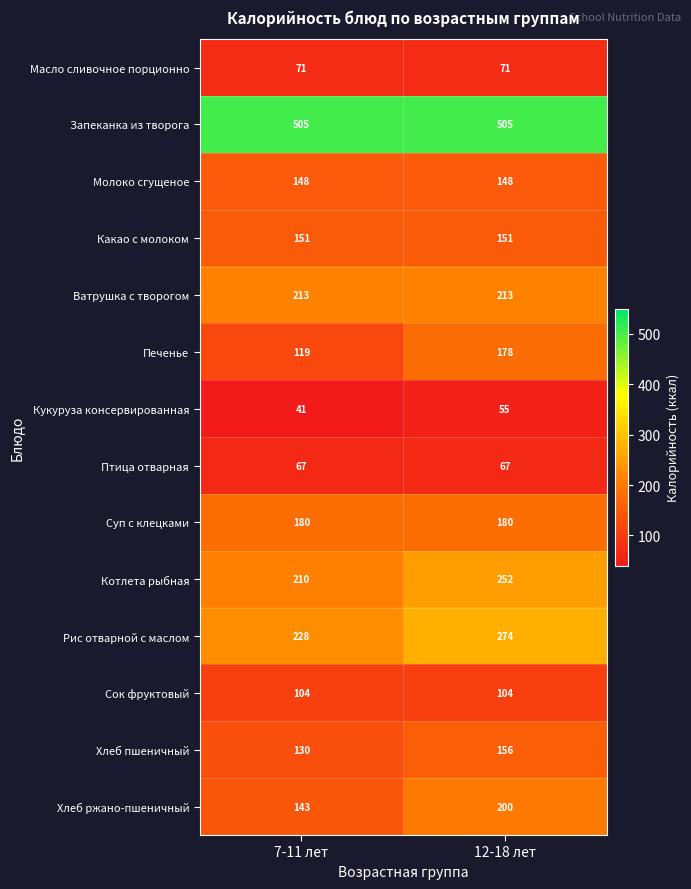

Reading left to right, transcribe all the data shown in this chart.

Масло сливочное порционно: 7-11 лет=71	12-18 лет=71
Запеканка из творога: 7-11 лет=505	12-18 лет=505
Молоко сгущеное: 7-11 лет=148	12-18 лет=148
Какао с молоком: 7-11 лет=151	12-18 лет=151
Ватрушка с творогом: 7-11 лет=213	12-18 лет=213
Печенье: 7-11 лет=119	12-18 лет=178
Кукуруза консервированная: 7-11 лет=41	12-18 лет=55
Птица отварная: 7-11 лет=67	12-18 лет=67
Суп с клецками: 7-11 лет=180	12-18 лет=180
Котлета рыбная: 7-11 лет=210	12-18 лет=252
Рис отварной с маслом: 7-11 лет=228	12-18 лет=274
Сок фруктовый: 7-11 лет=104	12-18 лет=104
Хлеб пшеничный: 7-11 лет=130	12-18 лет=156
Хлеб ржано-пшеничный: 7-11 лет=143	12-18 лет=200